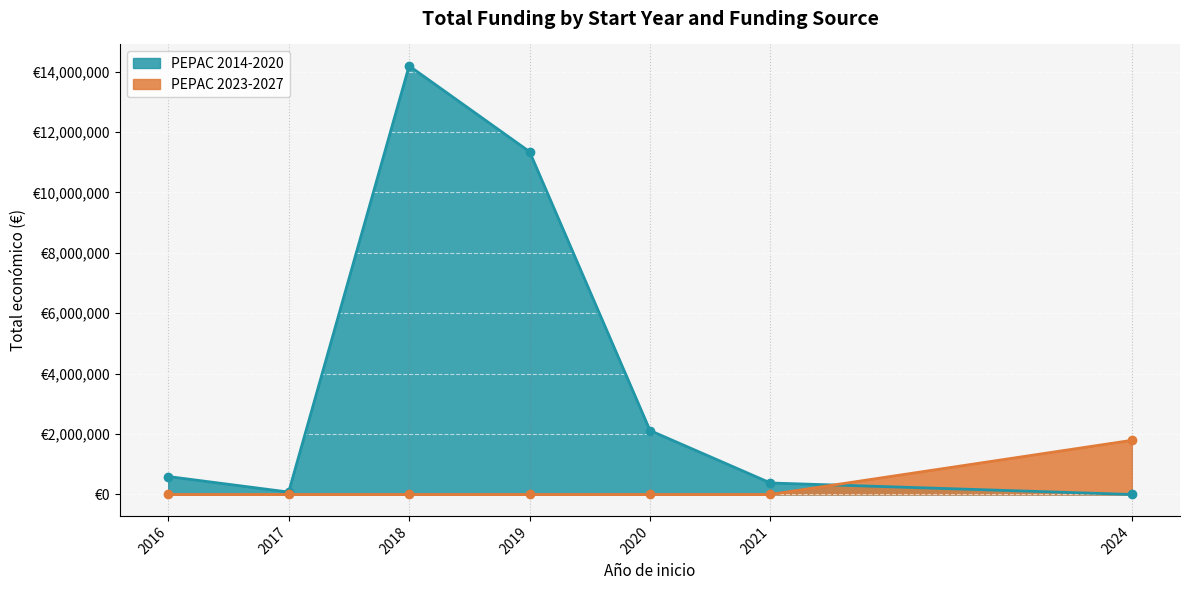

What are all the series names shown in the legend?

PEPAC 2014-2020, PEPAC 2023-2027